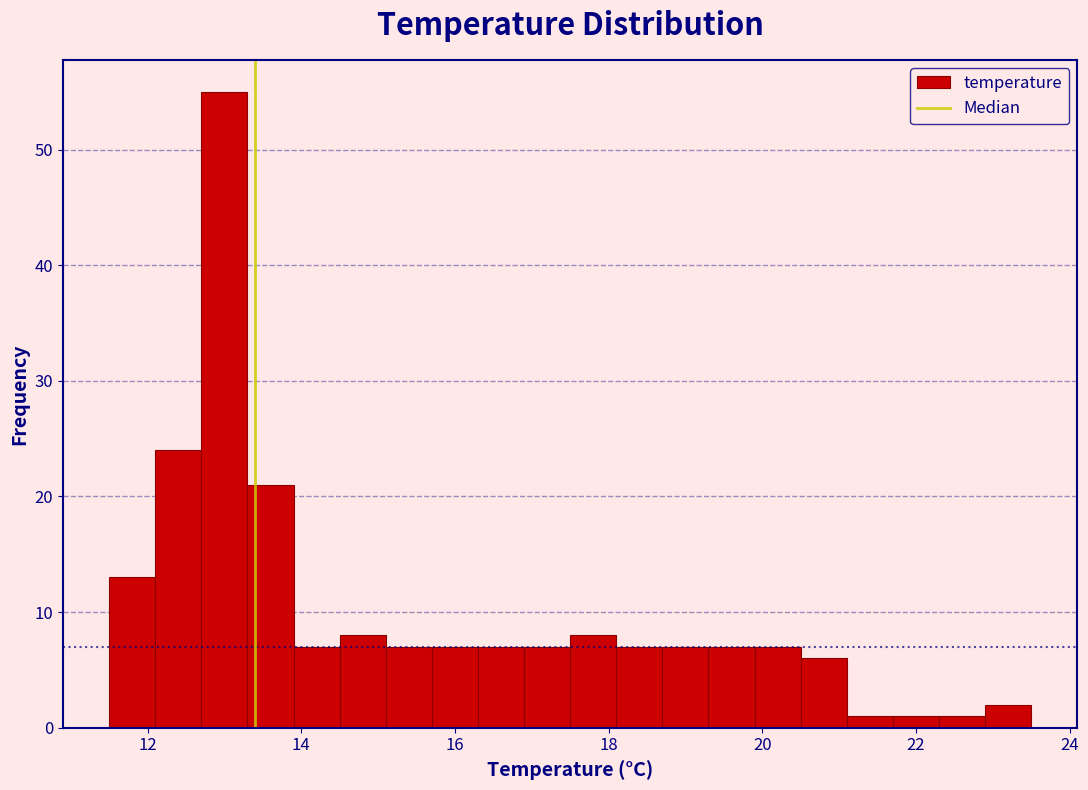

Around what value on the x-axis is the tallest bar? Give the approximate position of its centre, as read against the axis.

13.0